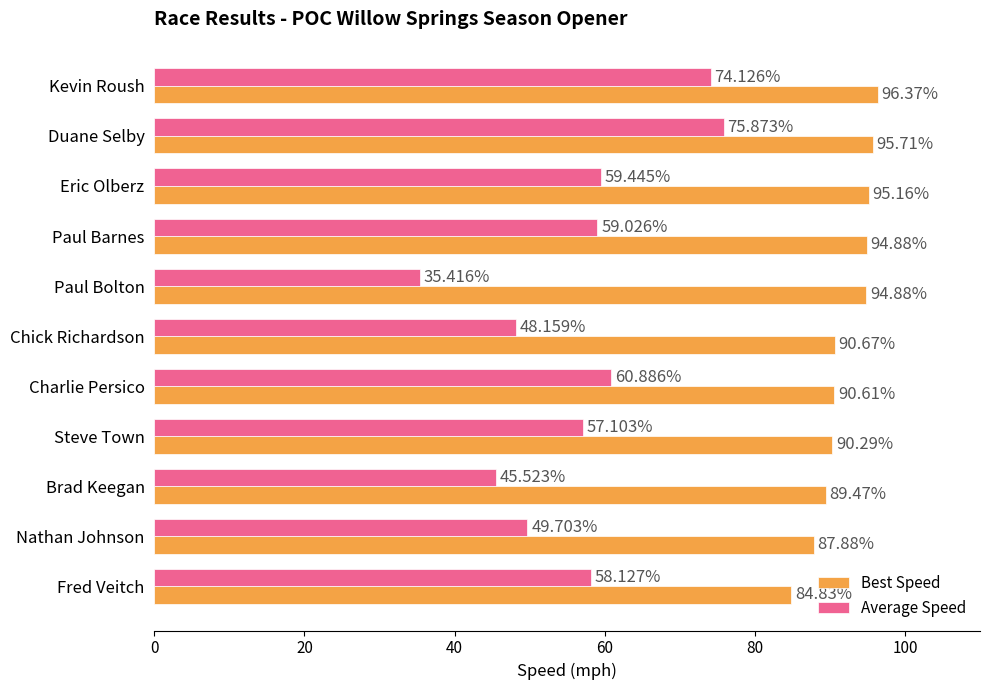

How many values in the Average Speed series exceed 58?

6